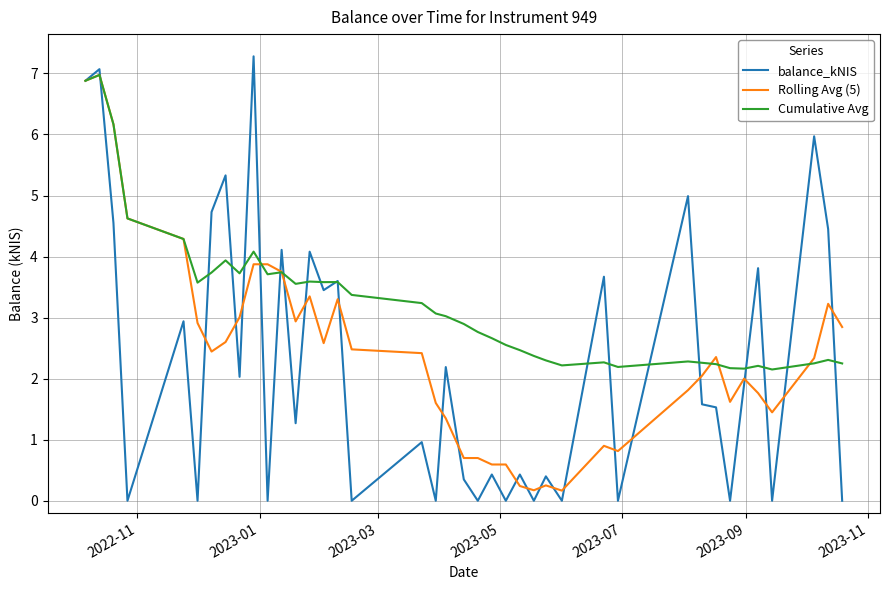

Does the chart display data point markers on the line(s)?

No